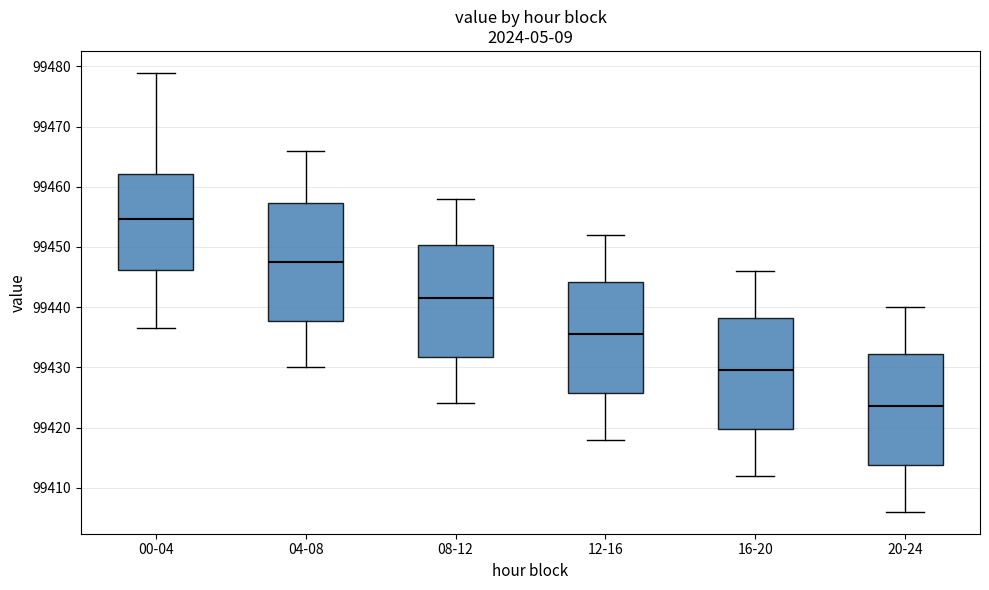

Which box has the lowest median line?

20-24